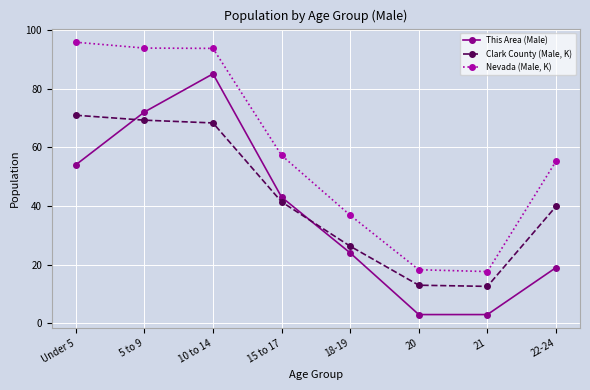

Is it true that This Area (Male) equals 54.0 at Under 5?

True